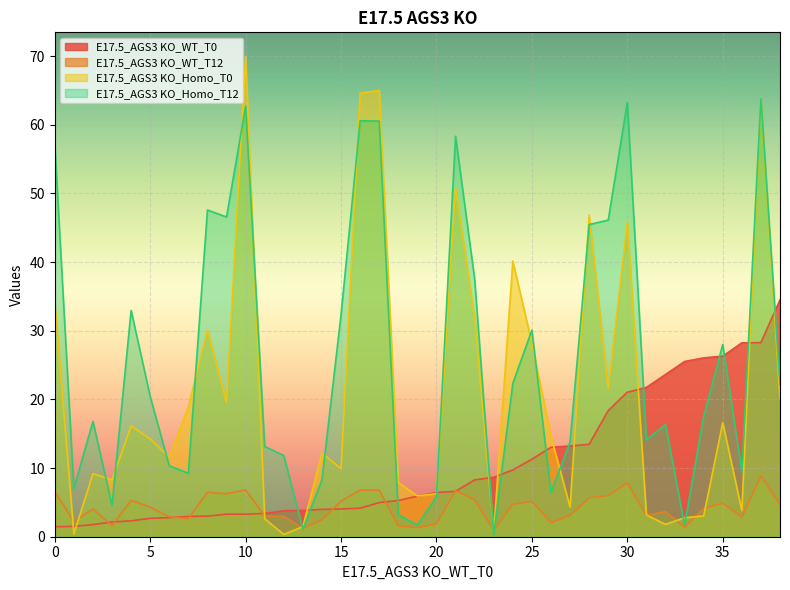

After their last crossing, which series has the higher values: E17.5_AGS3 KO_Homo_T12 or E17.5_AGS3 KO_Homo_T0?

E17.5_AGS3 KO_Homo_T12